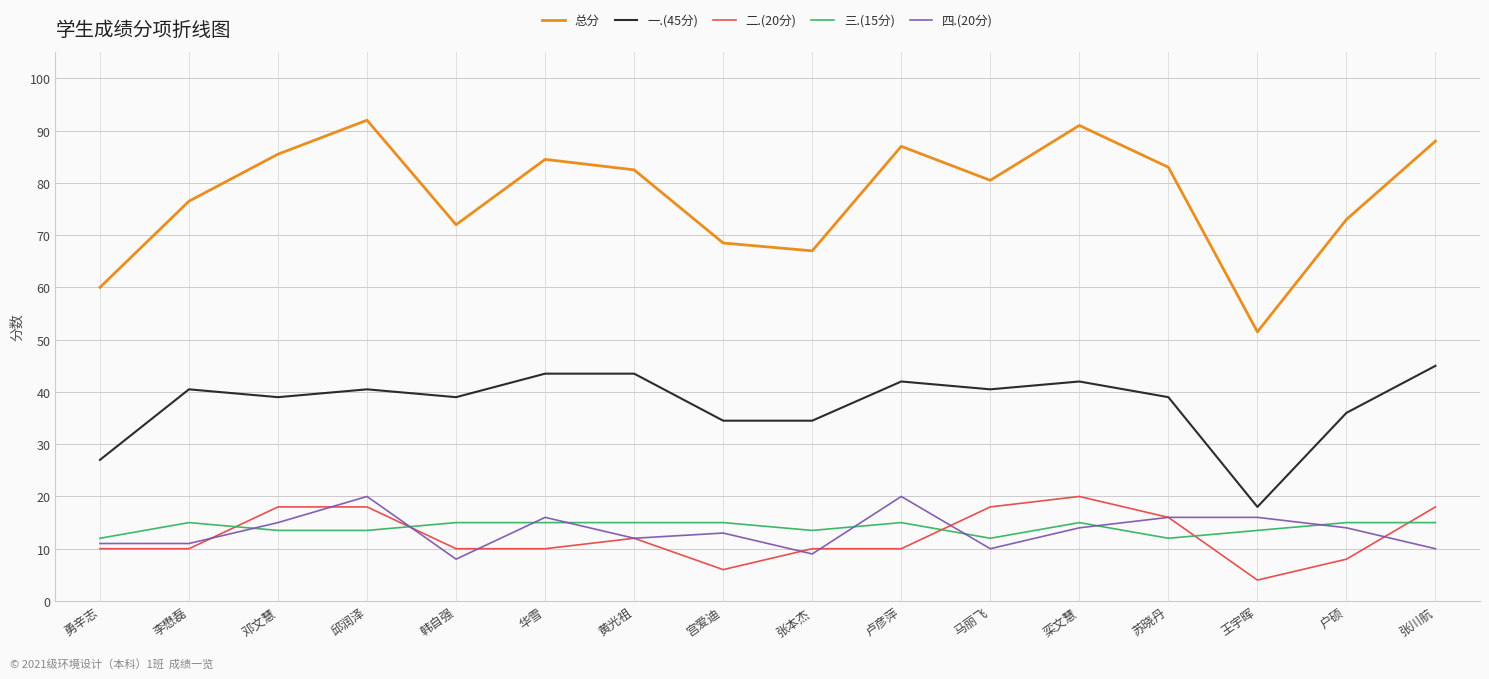

What is the approximate value of 四.(20分) at 户硕?

14.0